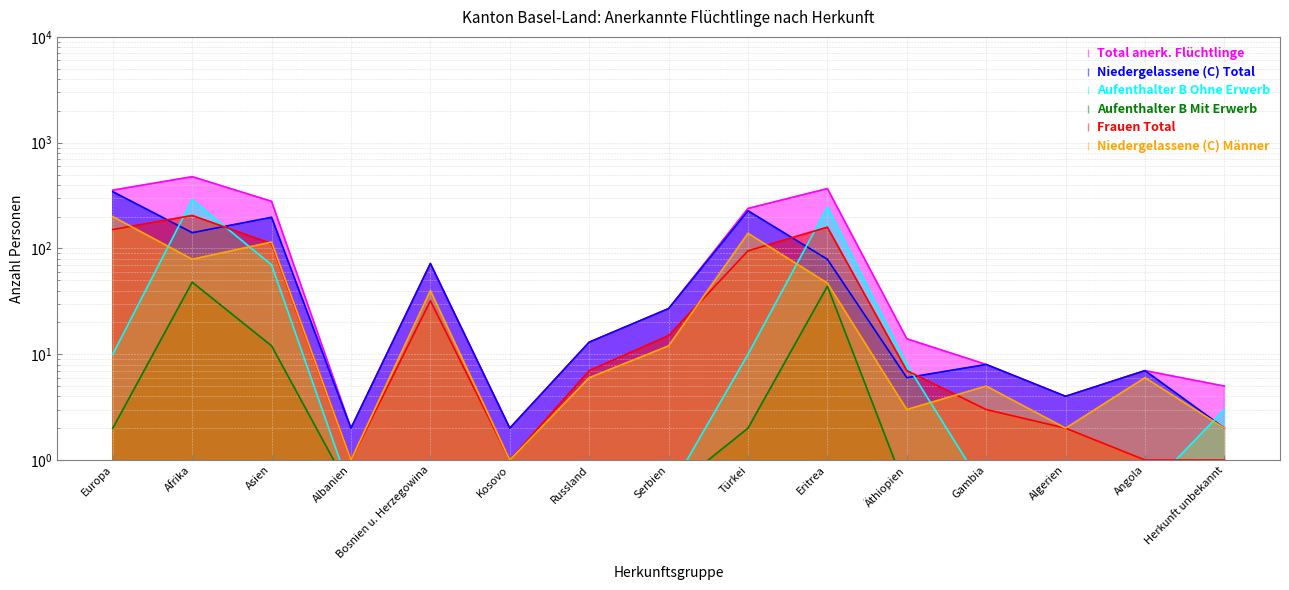

True or false: Aufenthalter B Mit Erwerb and Frauen Total intersect in this chart.

False